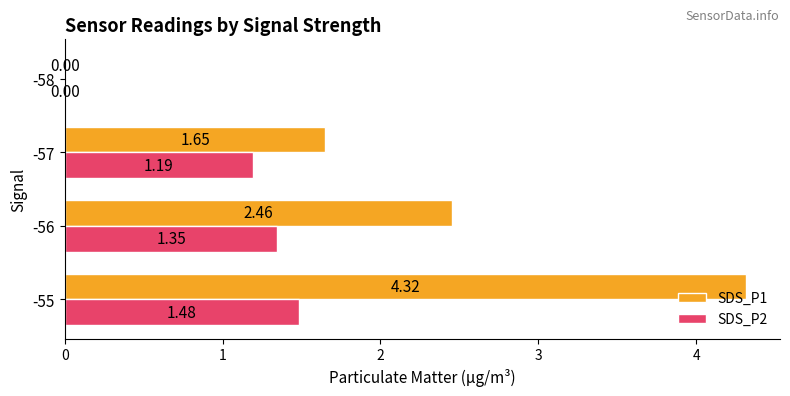

Is the value of SDS_P2 at -55 greater than the value of SDS_P1 at -57?

No